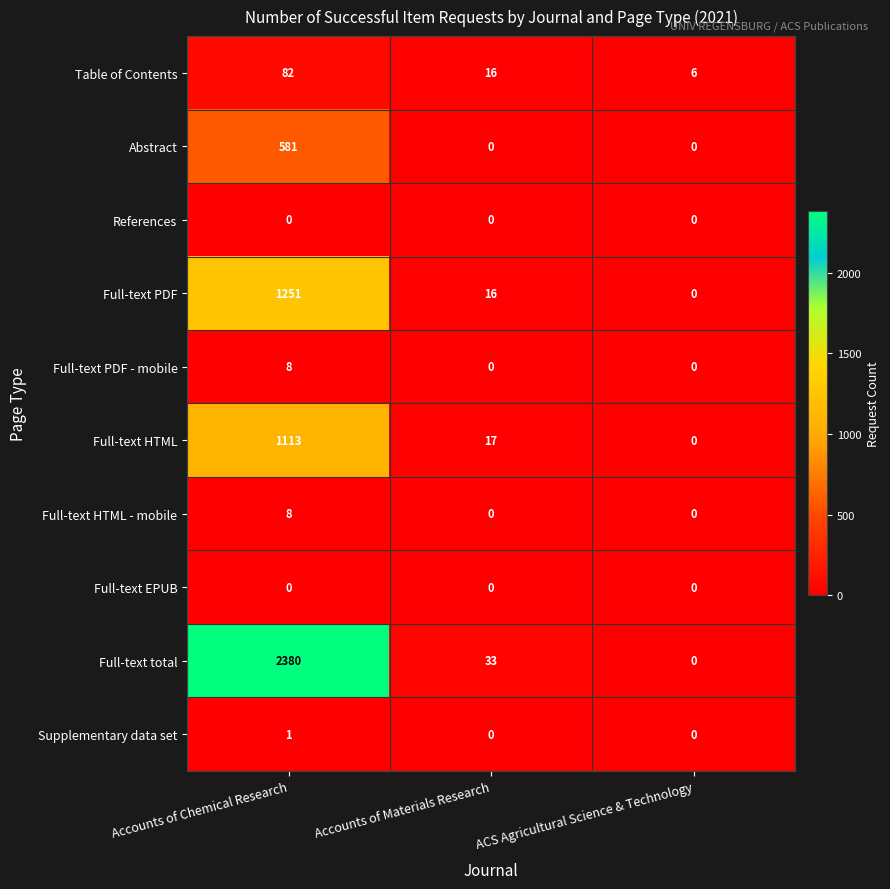

Count the Table of Contents values in the range 6 to 82.

3